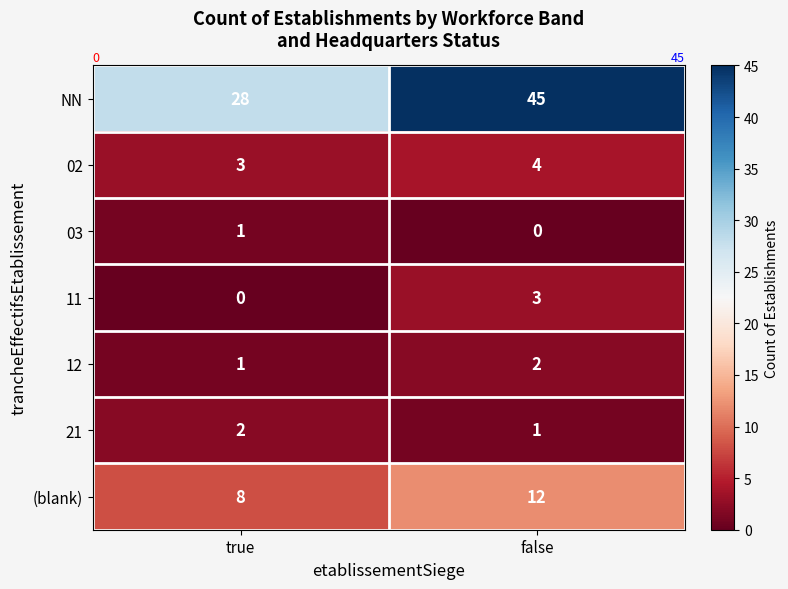

Reading left to right, extract all data points from this chart.

NN: true=28	false=45
02: true=3	false=4
03: true=1	false=0
11: true=0	false=3
12: true=1	false=2
21: true=2	false=1
(blank): true=8	false=12